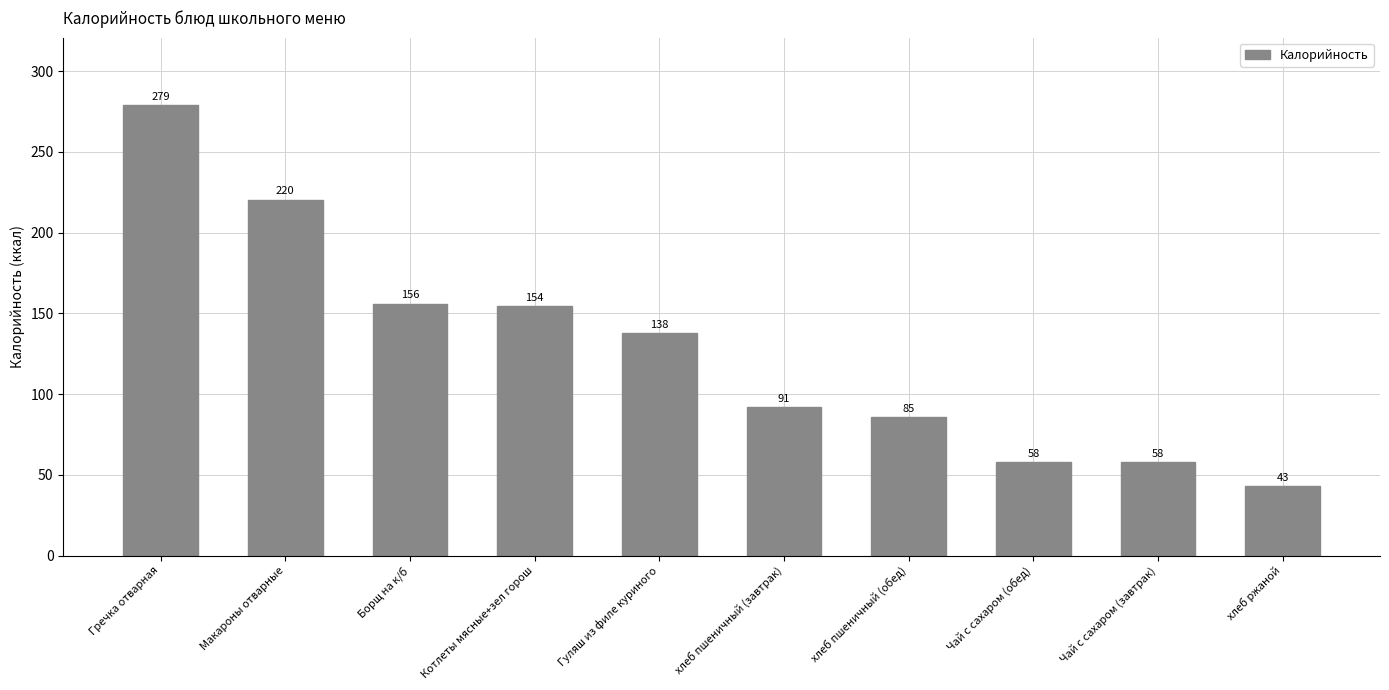

What is the difference between the maximum and second lowest values?

221.0